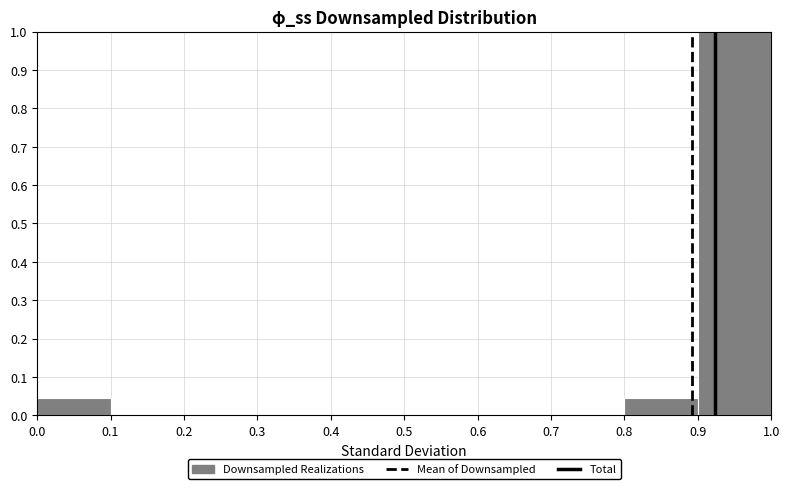

What is the height of the bar covering 0.9 to 1.0 on the x-axis? The values are not printed on the chart, so give them approximately, as read against the axis.

1.00